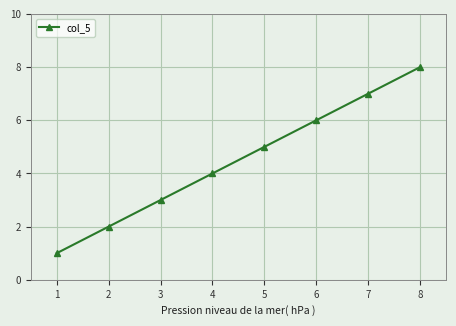

What is the minimum value shown in the chart?

1